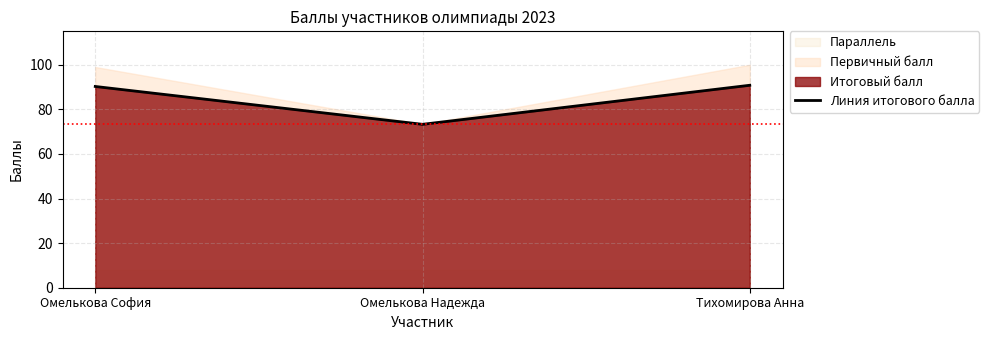

What is the difference between the maximum and minimum values?

17.5